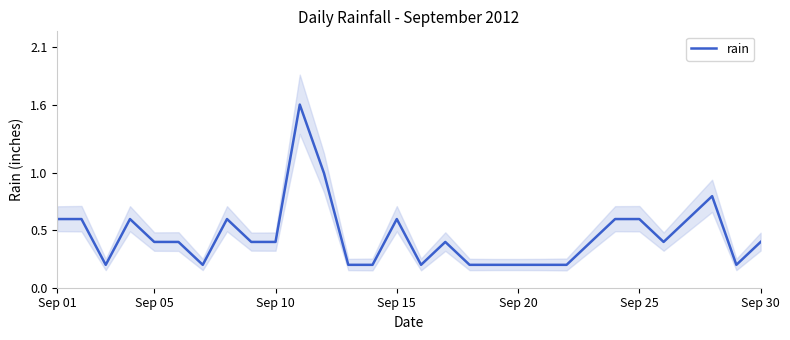

What is the value of the 27th point from the left?

0.6